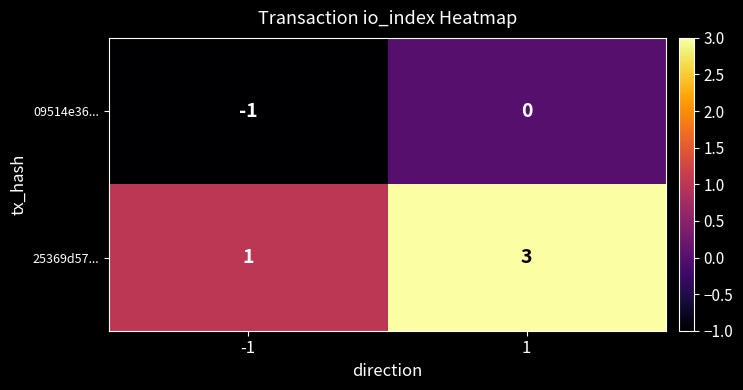

What is the maximum value shown in the chart?

3